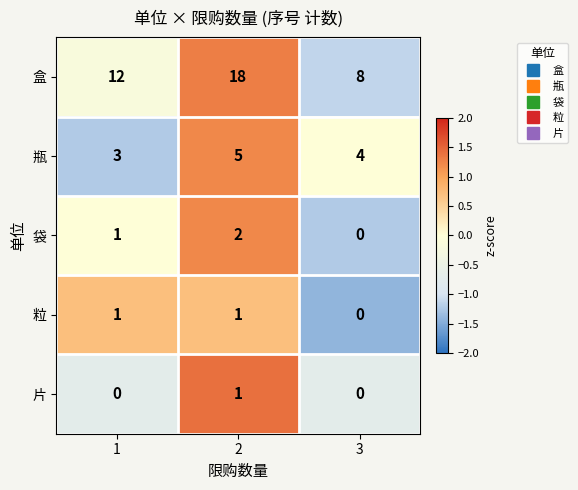

Which series has the largest total across all categories?

盒